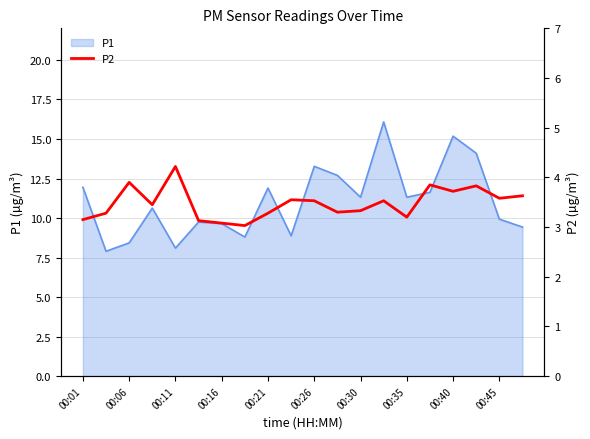

At which label does P1 first exceed 11?

00:01